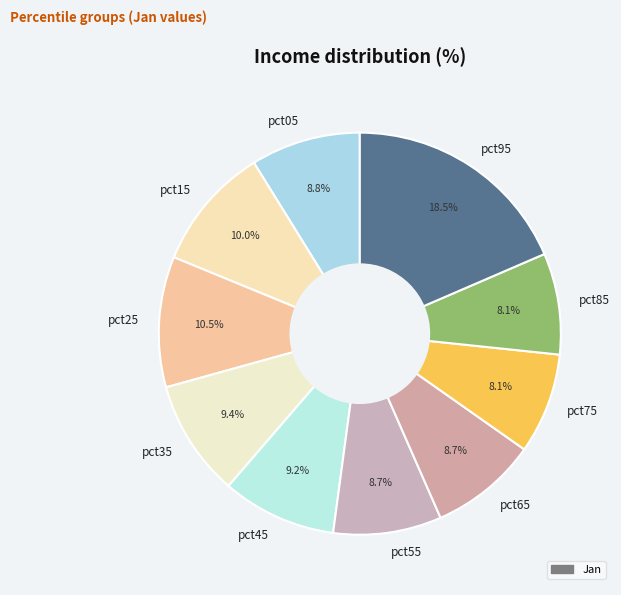

Between pct25 and pct55, which is larger?

pct25